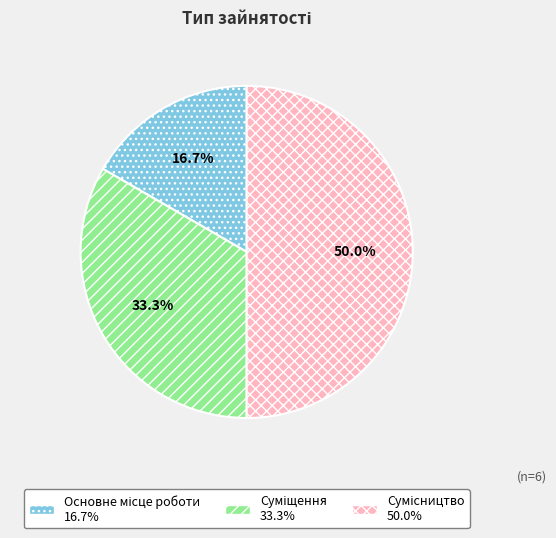

Combined, what portion of the pie is Основне місце роботи and Суміщення?

50.0%